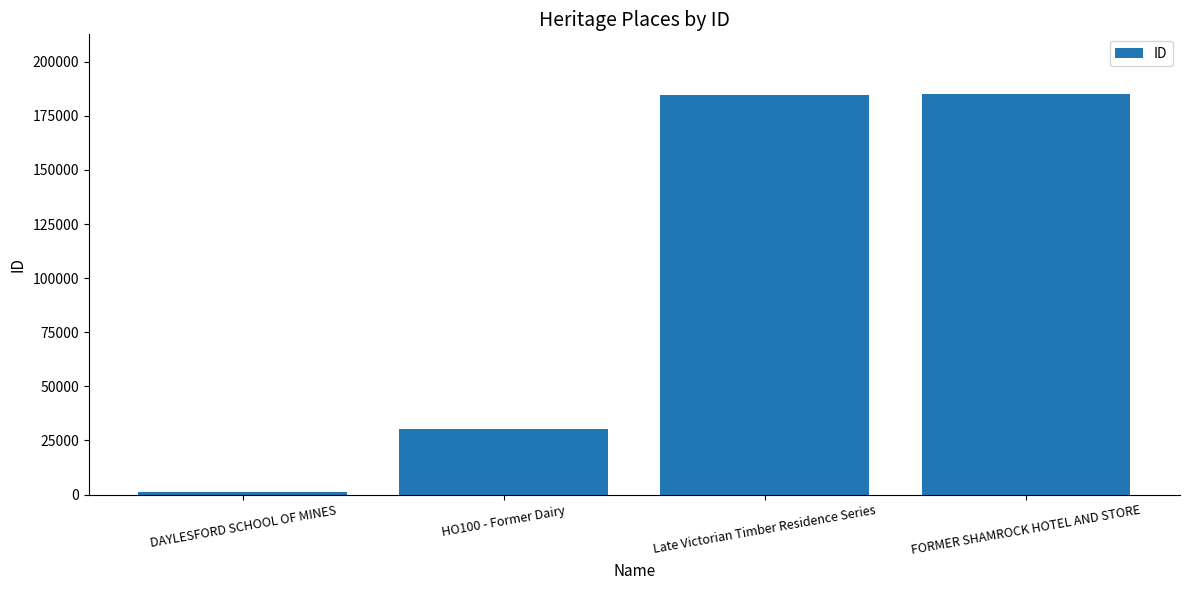

Read the value at HO100 - Former Dairy, to the nearest 50.

30200